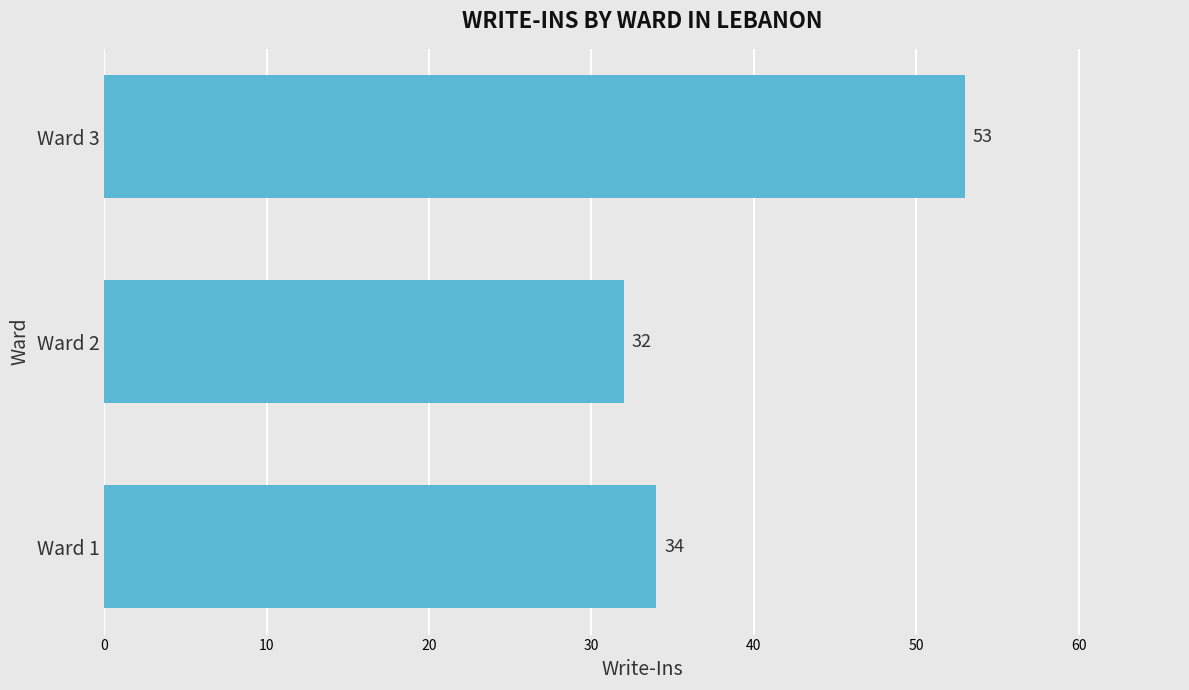

List the labels in order of value, largest first.

Ward 3, Ward 1, Ward 2